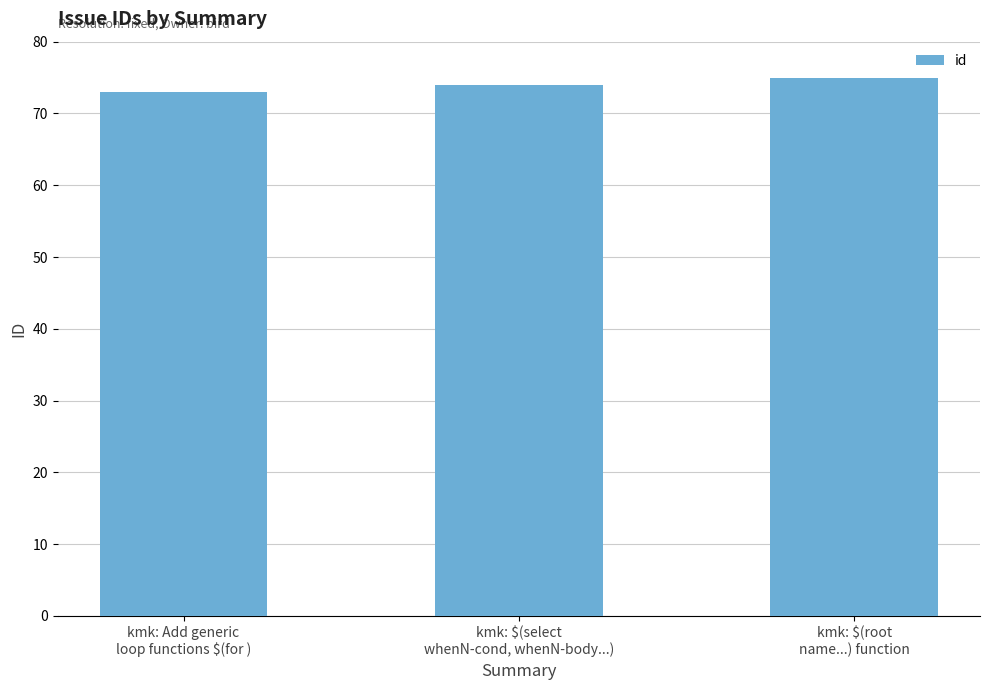

The value at kmk: $(select
whenN-cond, whenN-body...) is 36. True or false?

False